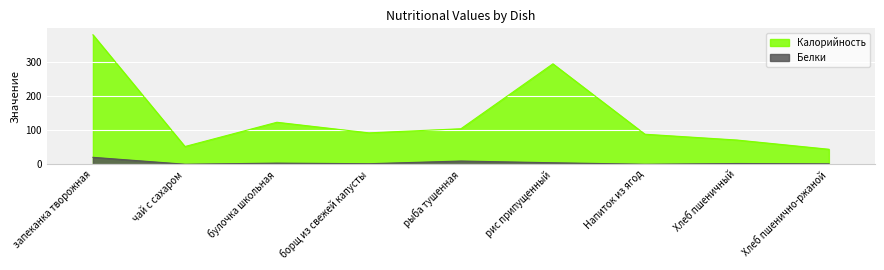

What is the label of the 8th point from the right?

чай с сахаром